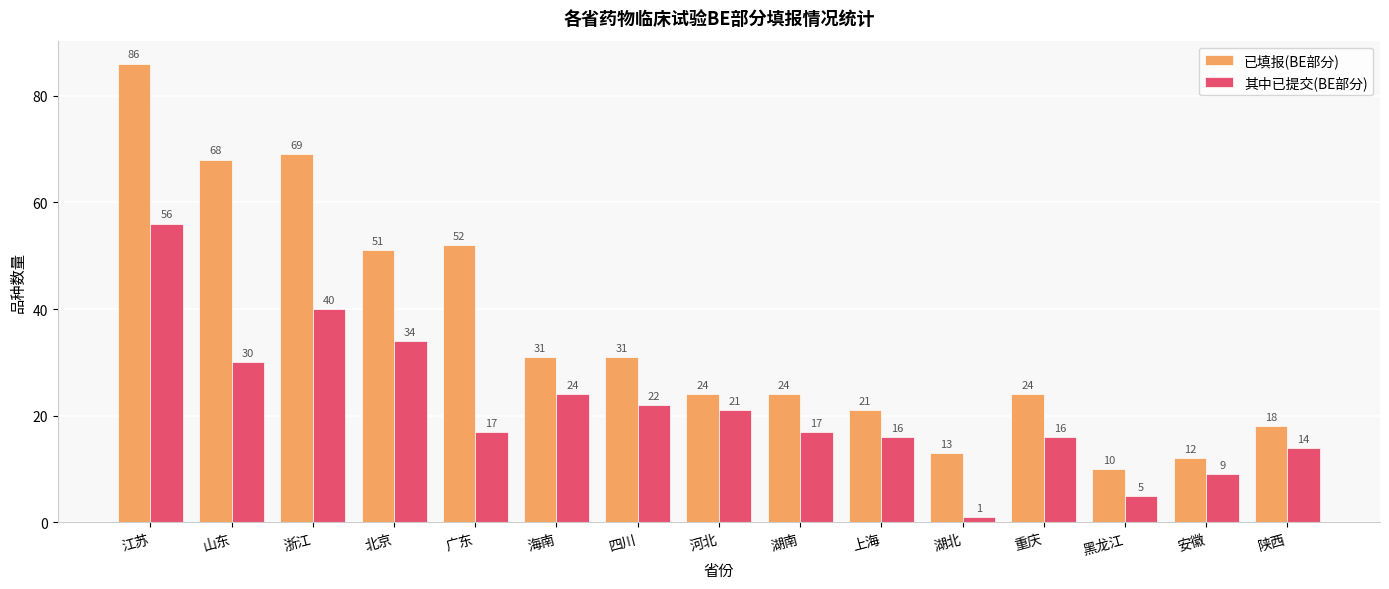

Reading left to right, extract all data points from this chart.

已填报(BE部分): 江苏=86	山东=68	浙江=69	北京=51	广东=52	海南=31	四川=31	河北=24	湖南=24	上海=21	湖北=13	重庆=24	黑龙江=10	安徽=12	陕西=18
其中已提交(BE部分): 江苏=56	山东=30	浙江=40	北京=34	广东=17	海南=24	四川=22	河北=21	湖南=17	上海=16	湖北=1	重庆=16	黑龙江=5	安徽=9	陕西=14